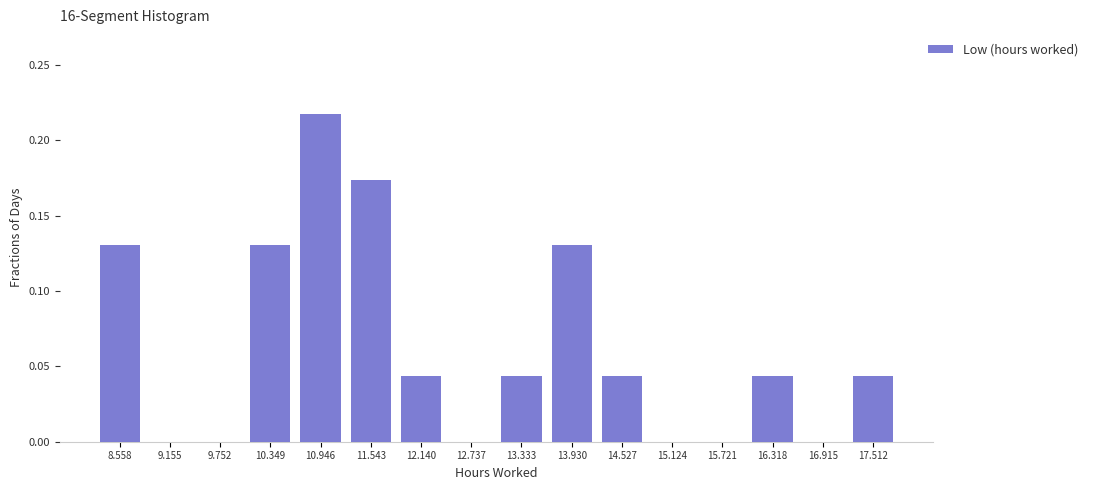

Over which range of the x-axis is the bar tallest?

10.6 to 11.2